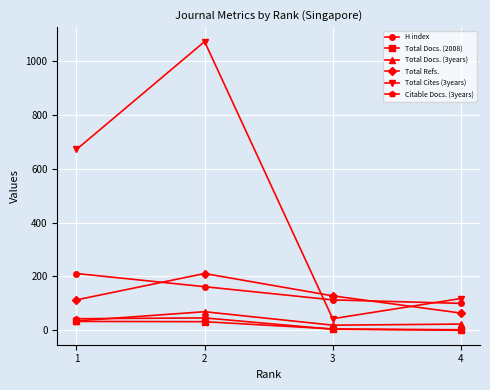

What is the total value across all series at 4?

307